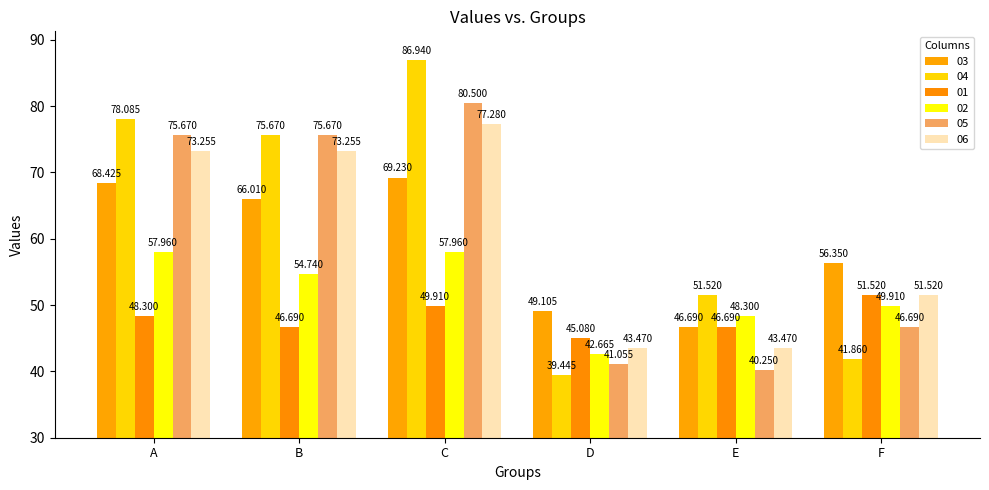

Reading left to right, transcribe all the data shown in this chart.

03: 68.4	66.0	69.2	49.1	46.7	56.4
04: 78.1	75.7	86.9	39.4	51.5	41.9
01: 48.3	46.7	49.9	45.1	46.7	51.5
02: 58.0	54.7	58.0	42.7	48.3	49.9
05: 75.7	75.7	80.5	41.1	40.2	46.7
06: 73.3	73.3	77.3	43.5	43.5	51.5